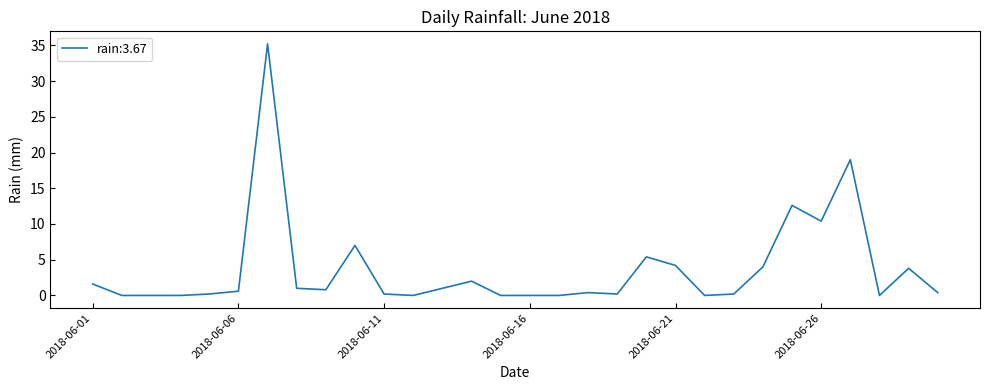

What is the difference between the maximum and minimum values?

35.2